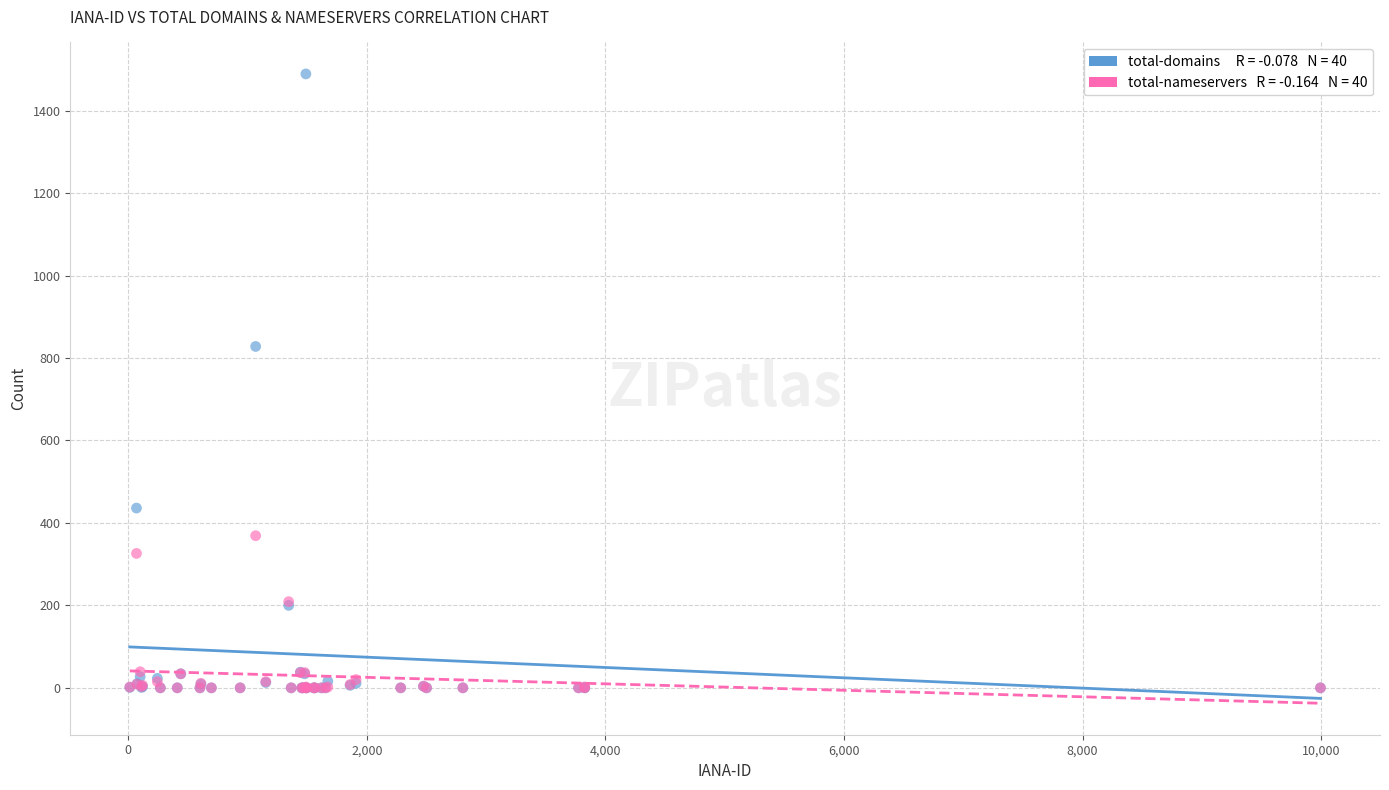

Across all series, what Y value is closest to 744?

828